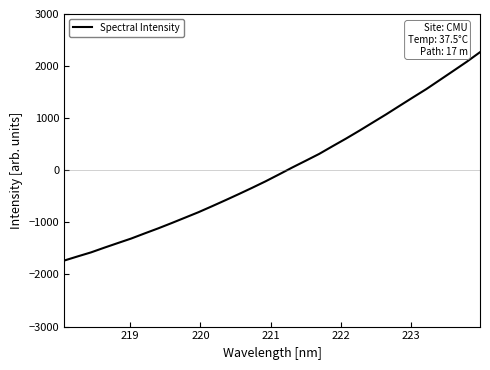

What is the smallest value displayed?

-1733.0